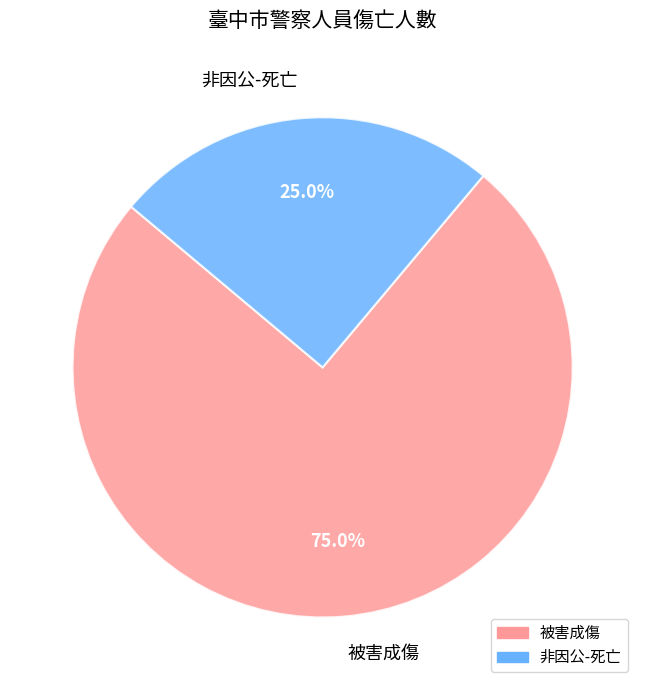

Do 被害成傷 and 非因公-死亡 together represent more than half of the pie?

Yes